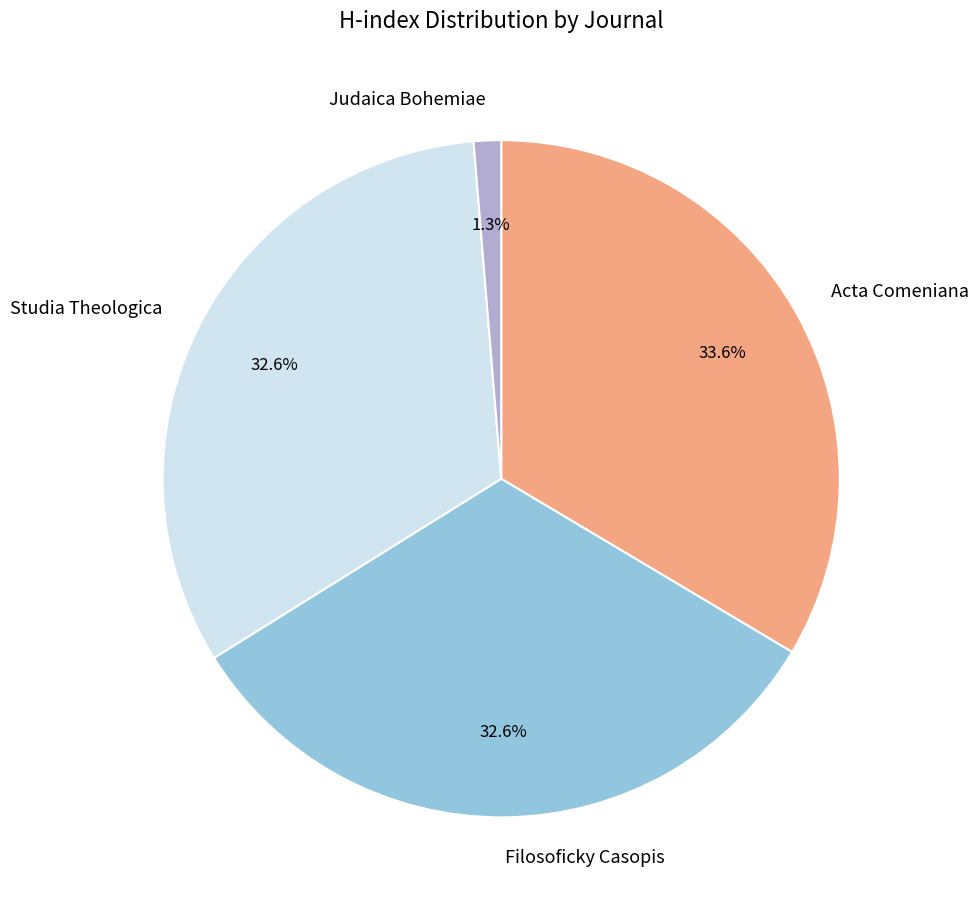

Between Acta Comeniana and Studia Theologica, which is larger?

Acta Comeniana